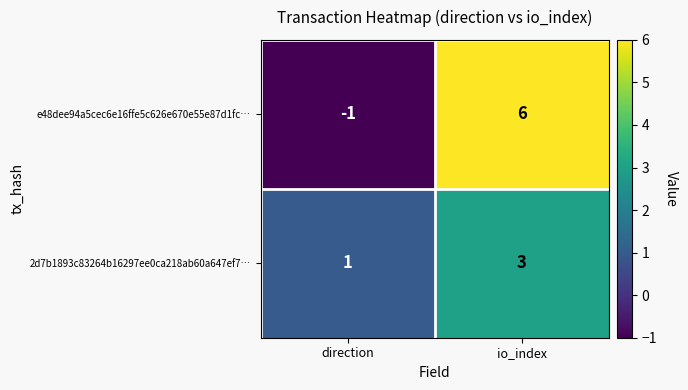

List the series in order of their overall mean, highest first.

e48dee94a5cec6e16ffe5c626e670e55e87d1fc…, 2d7b1893c83264b16297ee0ca218ab60a647ef7…